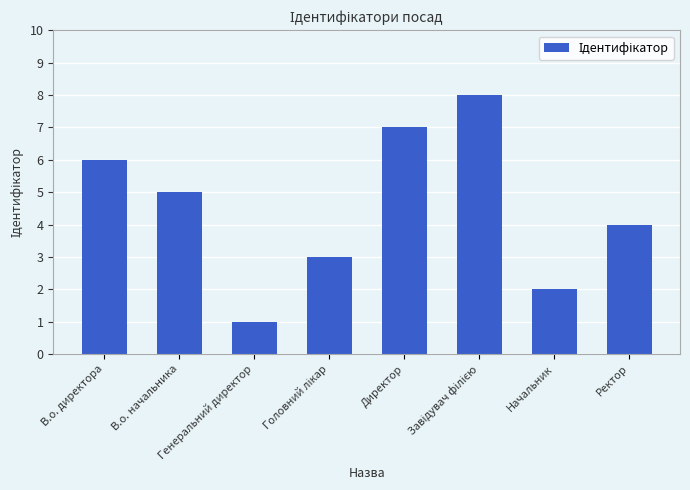

Reading left to right, what are all the values shown in this chart?

6	5	1	3	7	8	2	4